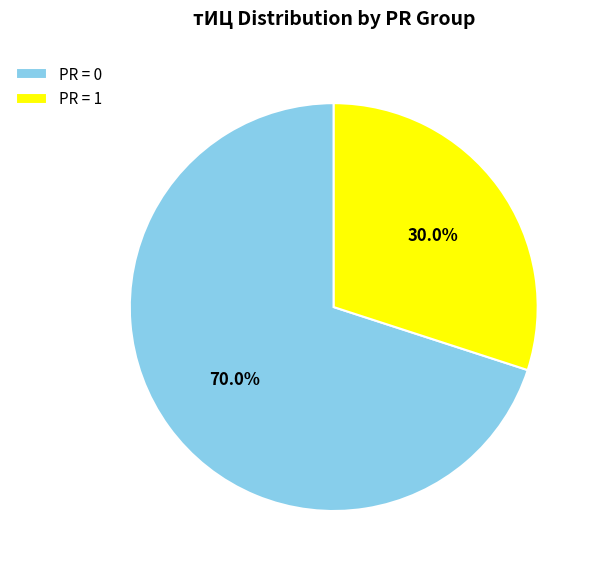

Combined, do PR = 0 and PR = 1 account for over 50%?

Yes